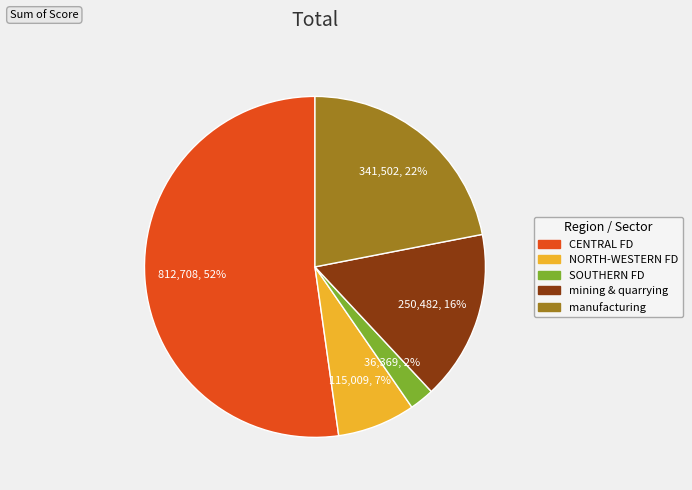

Is there any slice that represents more than half of the pie?

Yes